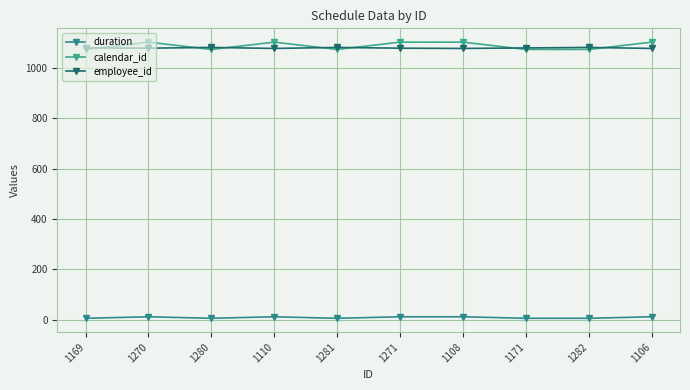

Rank the categories by duration value from lowest to highest.

1169, 1280, 1281, 1171, 1282, 1270, 1110, 1271, 1108, 1106